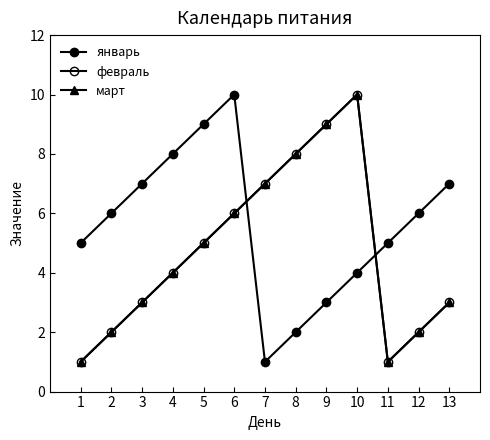

Reading left to right, what are all the values shown in this chart?

январь: 5	6	7	8	9	10	1	2	3	4	5	6	7
февраль: 1	2	3	4	5	6	7	8	9	10	1	2	3
март: 1	2	3	4	5	6	7	8	9	10	1	2	3